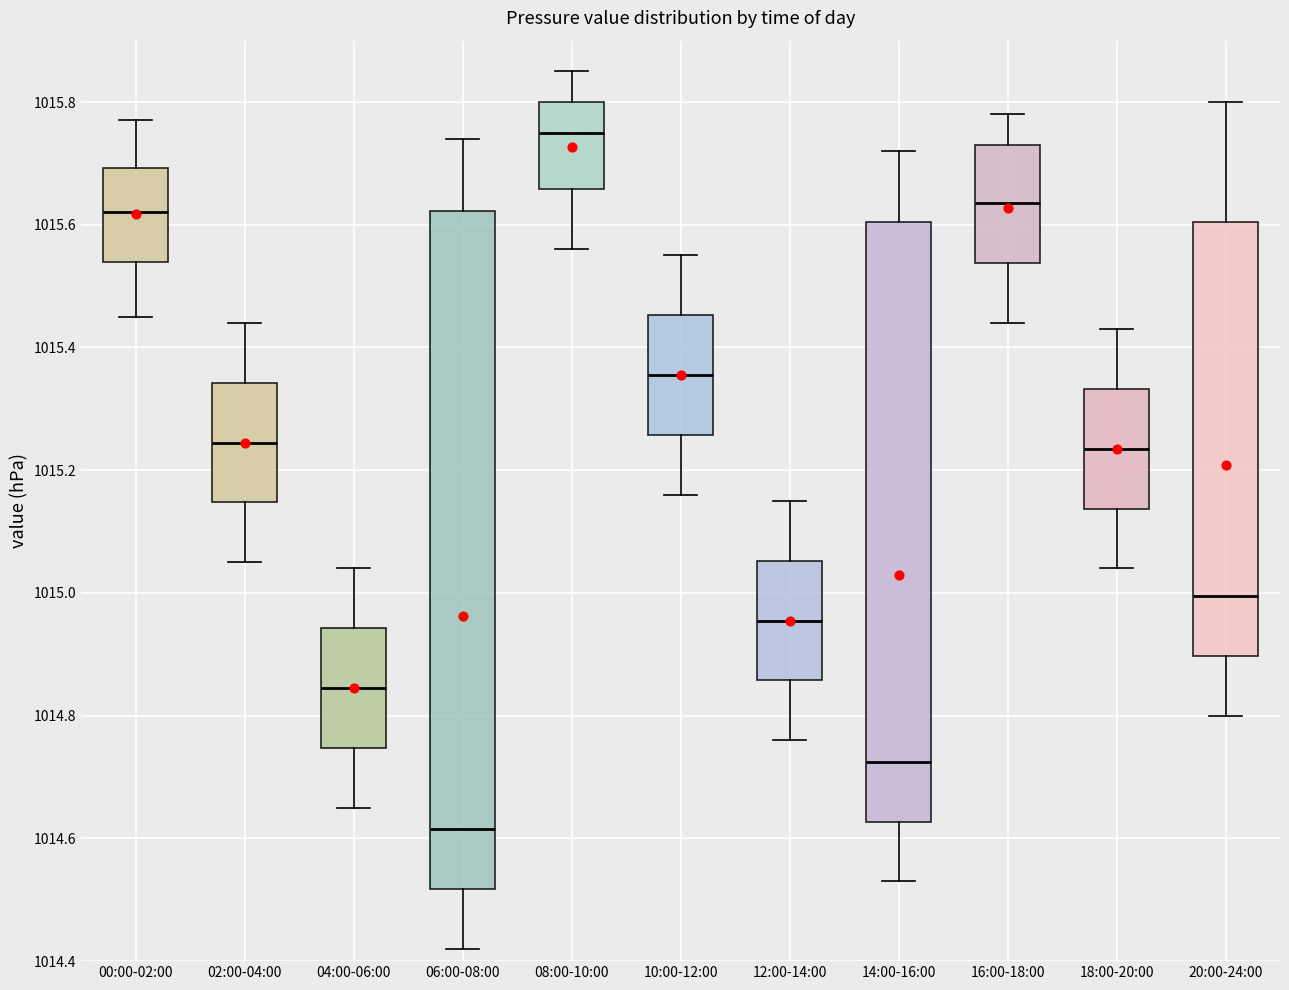

Reading left to right, transcribe this box plot: for each box, give where its median line is, the range the box spans, and where its two whiskers end, as read against the y-axis. The values are not printed on the chart, so give them approximately, as read against the axis.

00:00-02:00: median 1015.62, box 1015.54 to 1015.70, whiskers 1015.46 to 1015.78
02:00-04:00: median 1015.24, box 1015.14 to 1015.34, whiskers 1015.06 to 1015.44
04:00-06:00: median 1014.84, box 1014.74 to 1014.94, whiskers 1014.66 to 1015.04
06:00-08:00: median 1014.62, box 1014.52 to 1015.62, whiskers 1014.42 to 1015.74
08:00-10:00: median 1015.76, box 1015.66 to 1015.80, whiskers 1015.56 to 1015.86
10:00-12:00: median 1015.36, box 1015.26 to 1015.46, whiskers 1015.16 to 1015.56
12:00-14:00: median 1014.96, box 1014.86 to 1015.06, whiskers 1014.76 to 1015.16
14:00-16:00: median 1014.72, box 1014.62 to 1015.60, whiskers 1014.54 to 1015.72
16:00-18:00: median 1015.64, box 1015.54 to 1015.74, whiskers 1015.44 to 1015.78
18:00-20:00: median 1015.24, box 1015.14 to 1015.34, whiskers 1015.04 to 1015.44
20:00-24:00: median 1015.00, box 1014.90 to 1015.60, whiskers 1014.80 to 1015.80